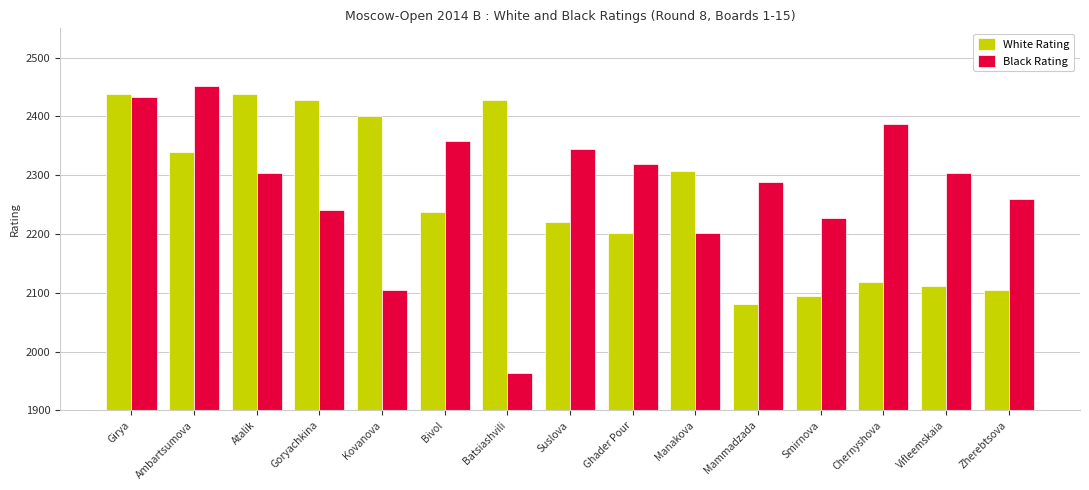

Are the bars horizontal?

No